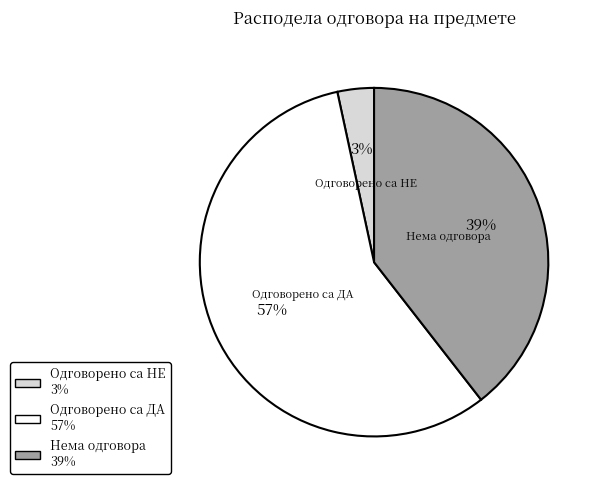

Is the sum of Одговорено са ДА and Одговорено са НЕ greater than half?

Yes